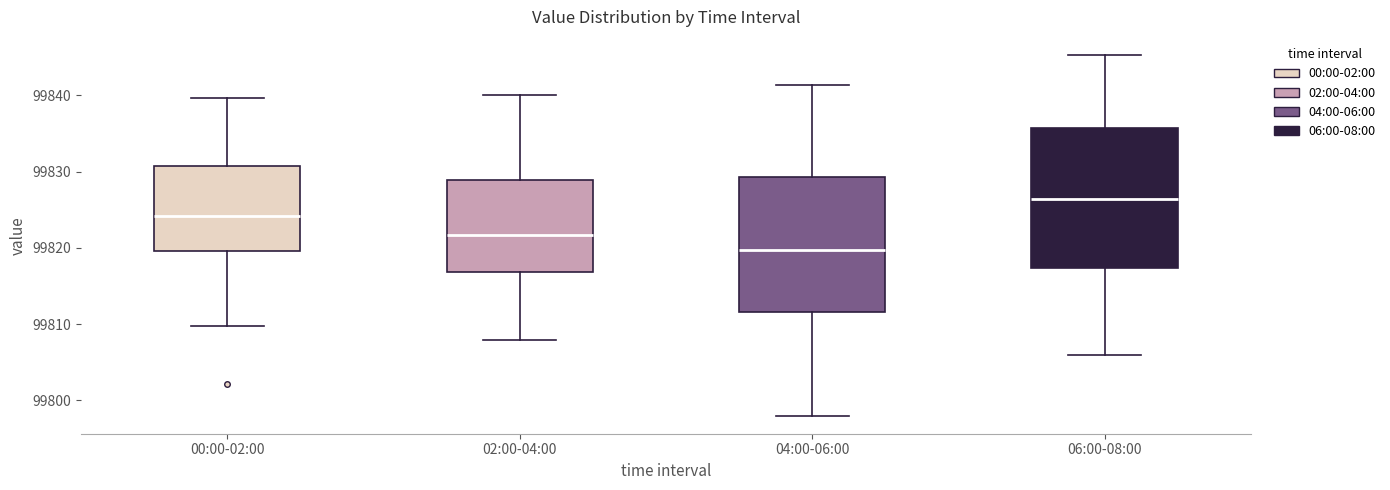

Reading left to right, read every box against the y-axis: the position of its median line, the range the box covers, and the ends of its whiskers. The values are not printed on the chart, so give them approximately, as read against the axis.

00:00-02:00: median 99824, box 99820 to 99831, whiskers 99810 to 99840
02:00-04:00: median 99822, box 99817 to 99829, whiskers 99808 to 99840
04:00-06:00: median 99820, box 99812 to 99829, whiskers 99798 to 99841
06:00-08:00: median 99826, box 99817 to 99836, whiskers 99806 to 99845